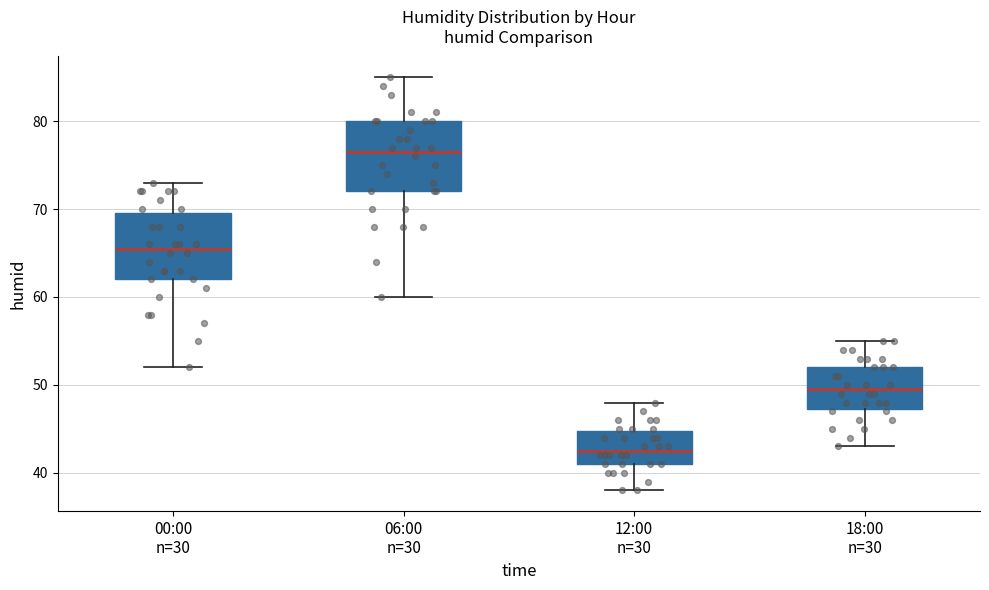

Where is the upper edge of the box for 12:00 n=30 on the y-axis? The values are not printed on the chart, so give them approximately, as read against the axis.

45